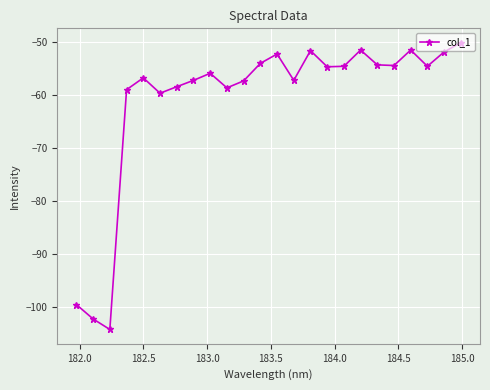

What is the greatest value displayed?

-50.2